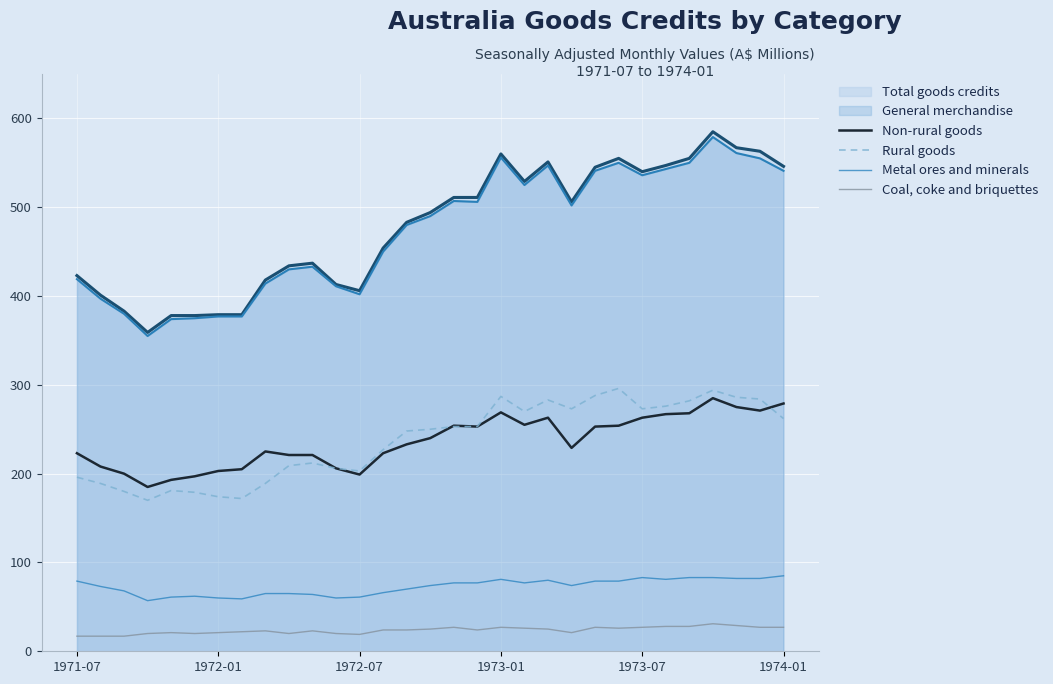

How many series are shown in this chart?

6